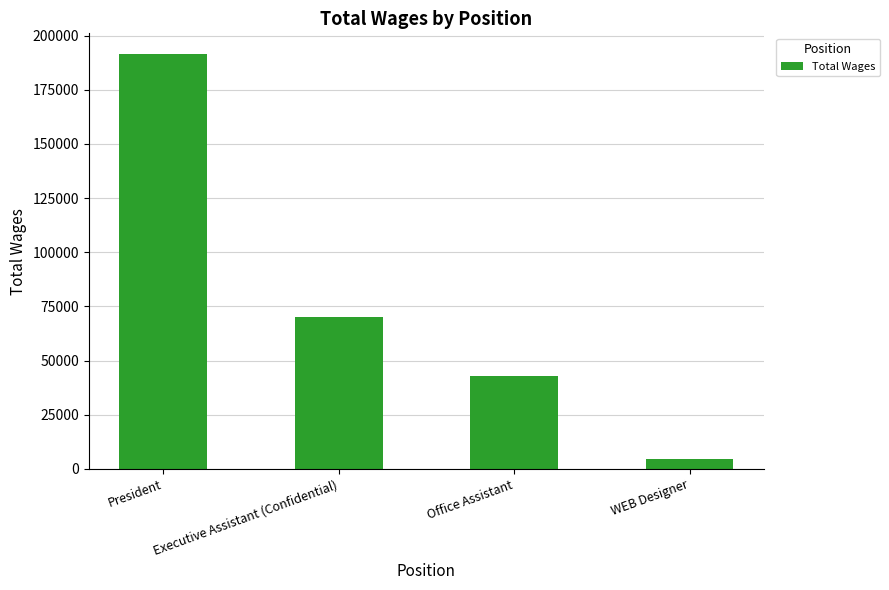

True or false: the data shows 70241 at Executive Assistant (Confidential).

True